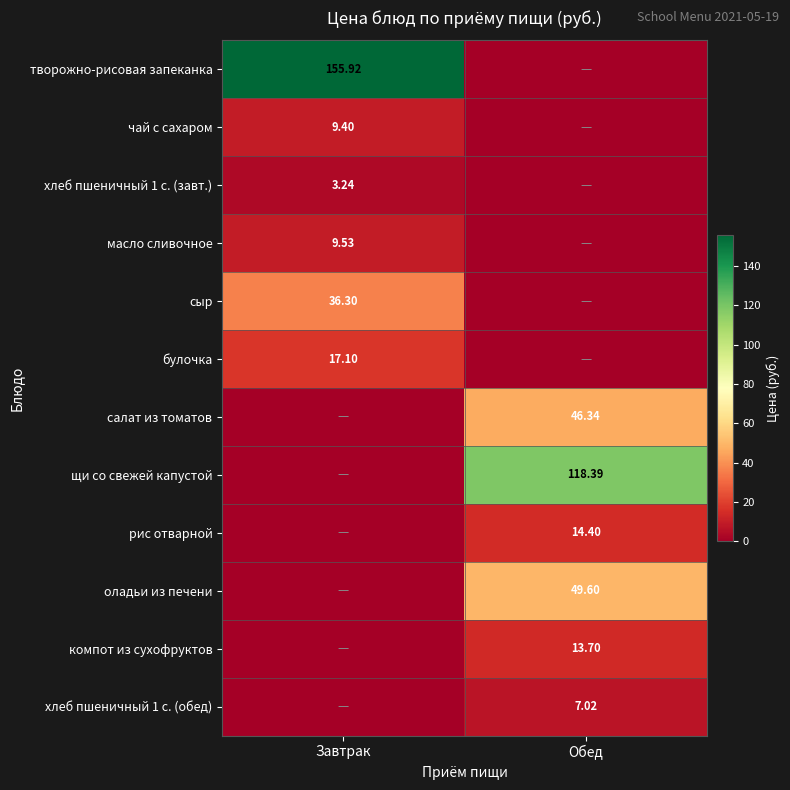

True or false: щи со свежей капустой has a value of 27.0 at Обед.

False